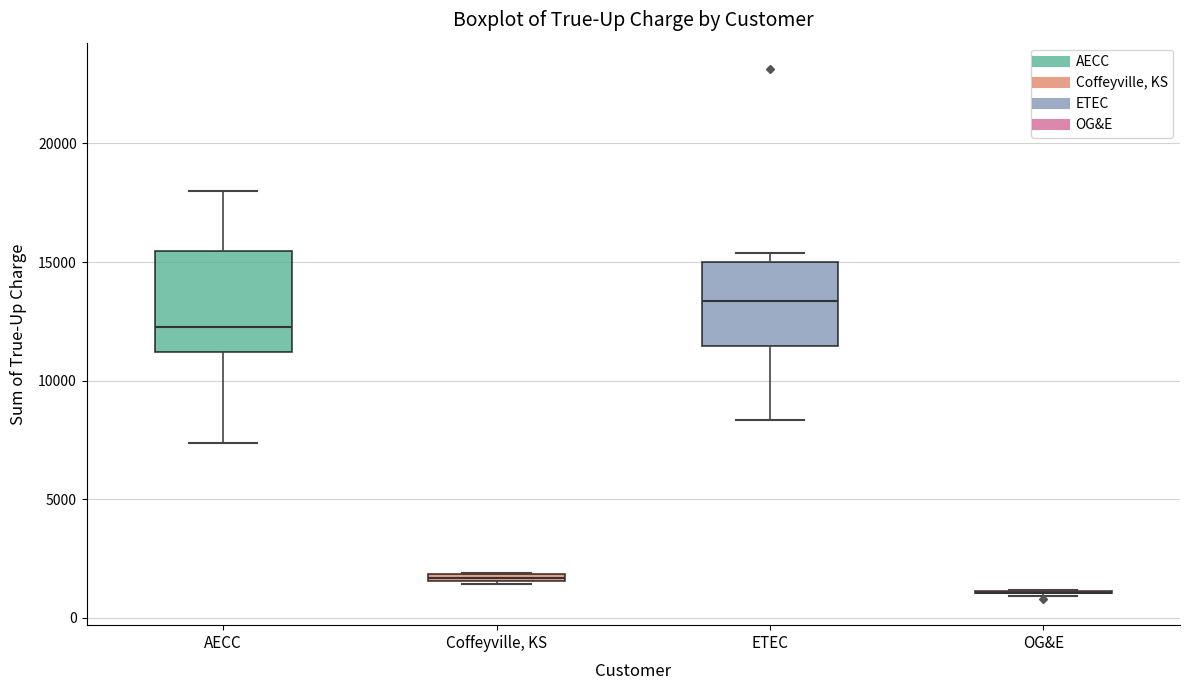

Where is the upper edge of the box for Coffeyville, KS on the y-axis? The values are not printed on the chart, so give them approximately, as read against the axis.

2000